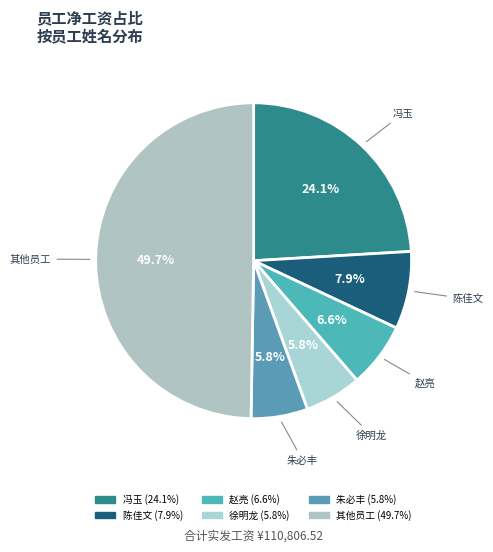

Count the number of slices in the pie.

6